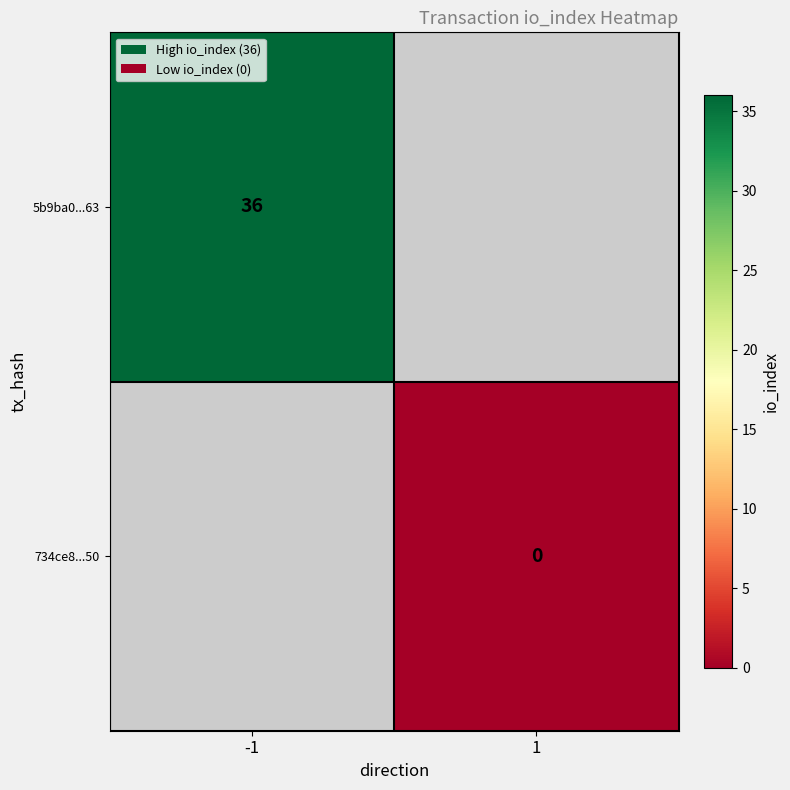

True or false: 5b9ba0...63 has a value of 21 at -1.

False